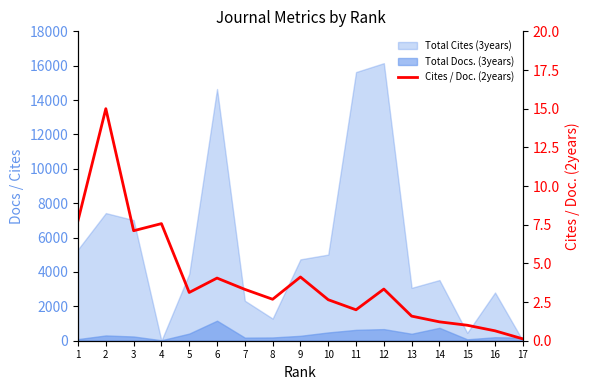

The chart shows a value of 3.1 at 5. True or false?

True